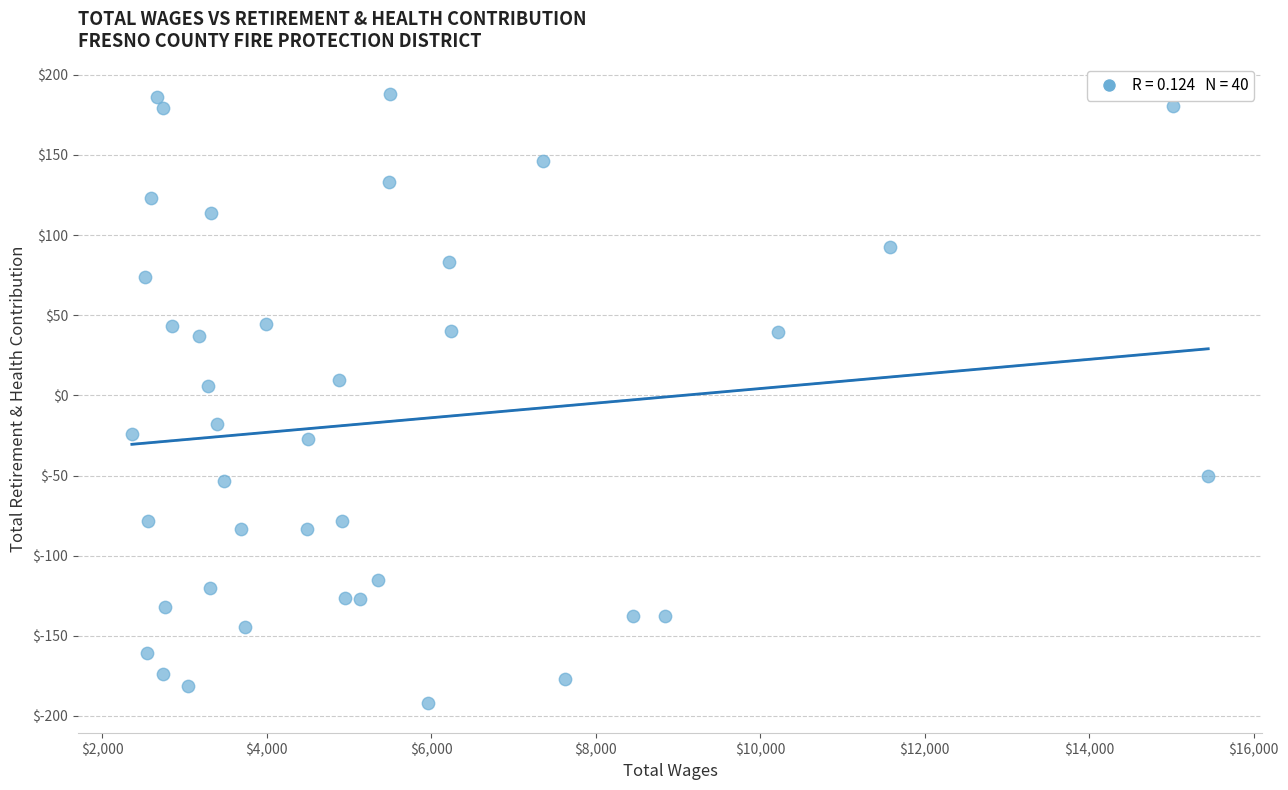

What is the range of X values (max minus min)?

13089.0